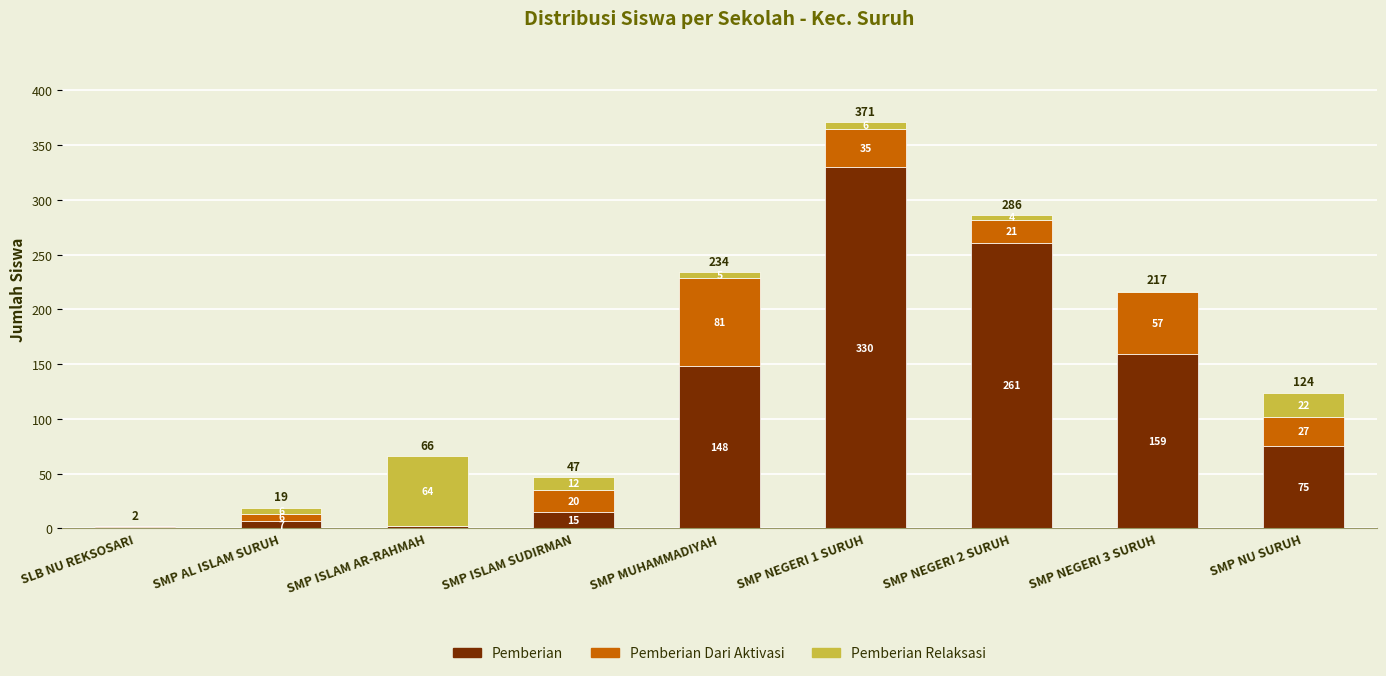

Are the bars grouped side by side (vs. stacked)?

No